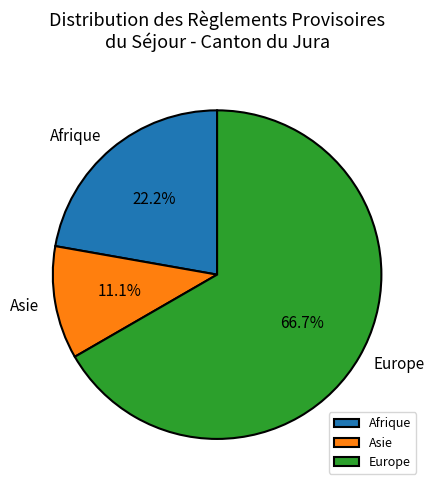

Do Asie and Afrique together represent more than half of the pie?

No